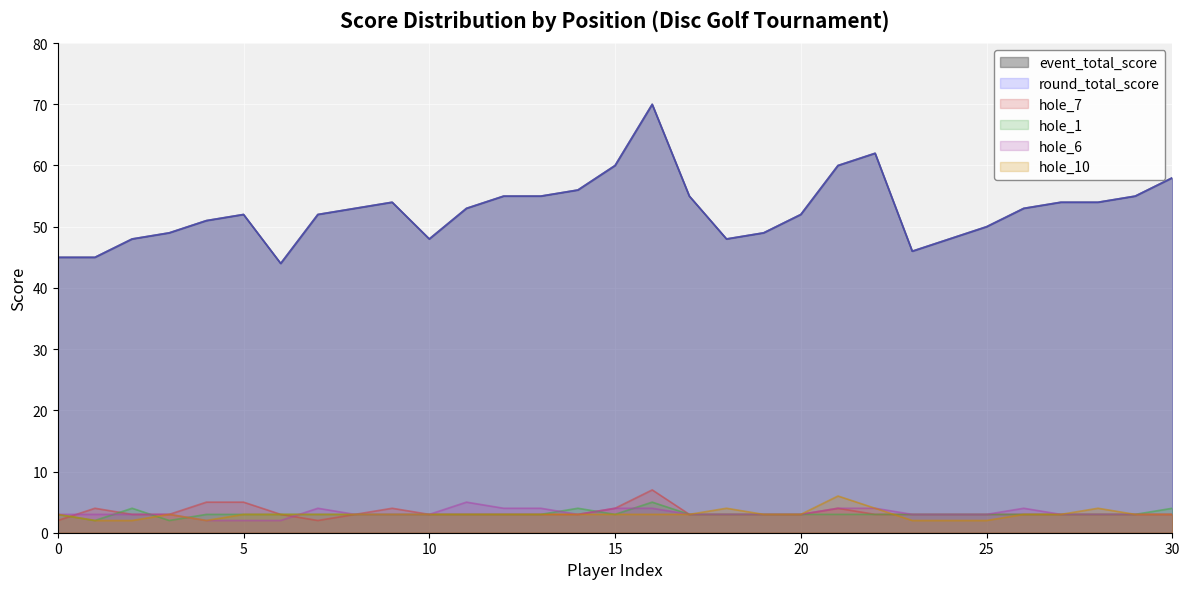

Which series has the largest total across all categories?

event_total_score